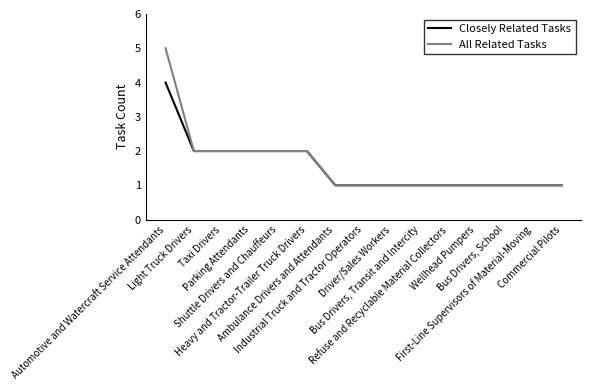

Which series has the largest range (max minus min)?

All Related Tasks